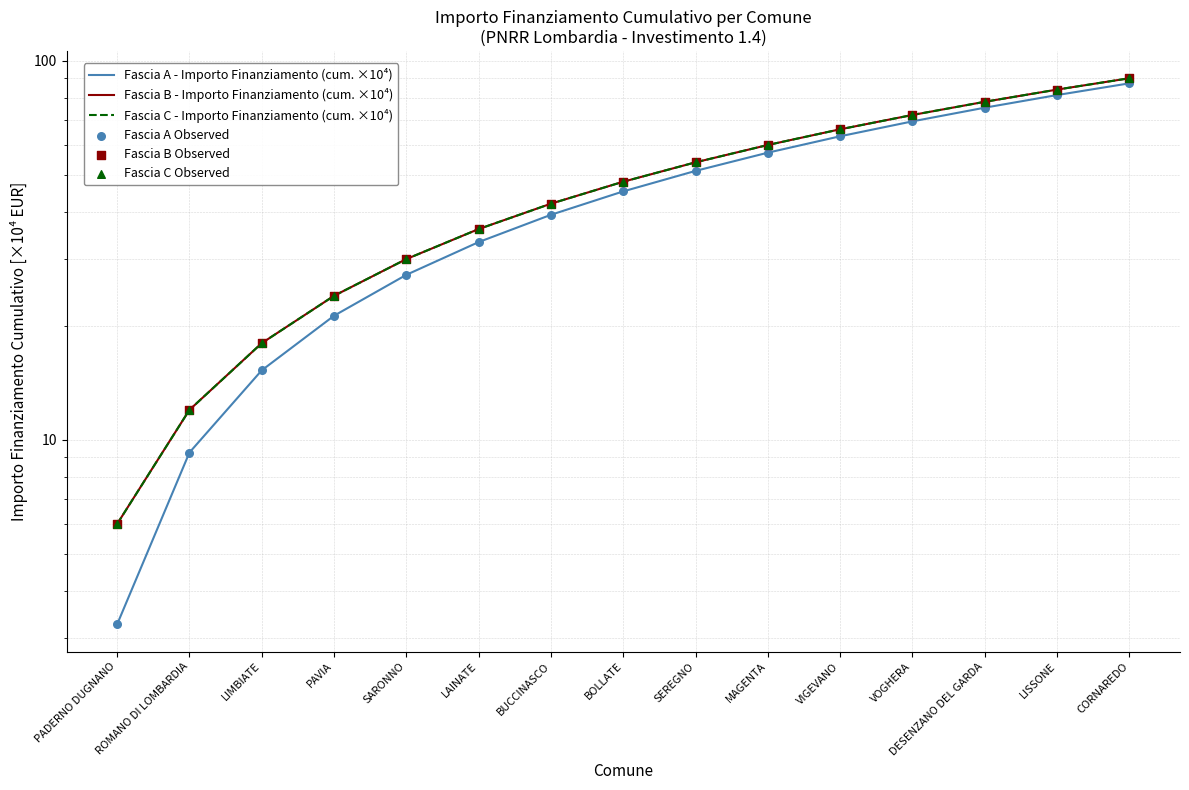

Which series contains the highest Y value?

Fascia B - Importo Finanziamento (cum. ×10⁴)